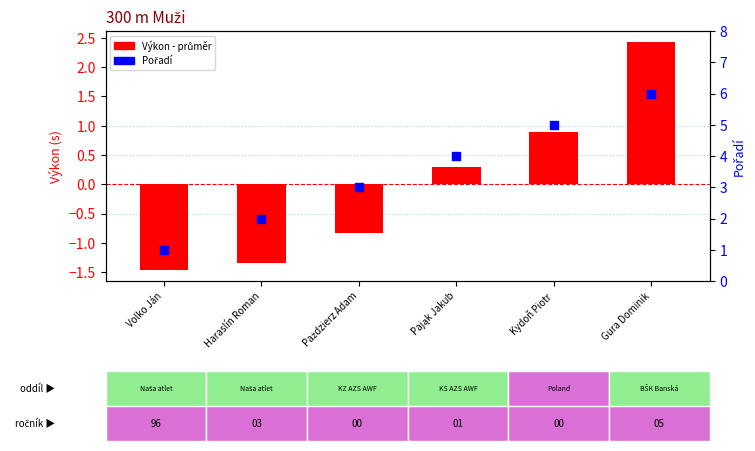

What is the total value across all series at Volko Ján?

-0.5